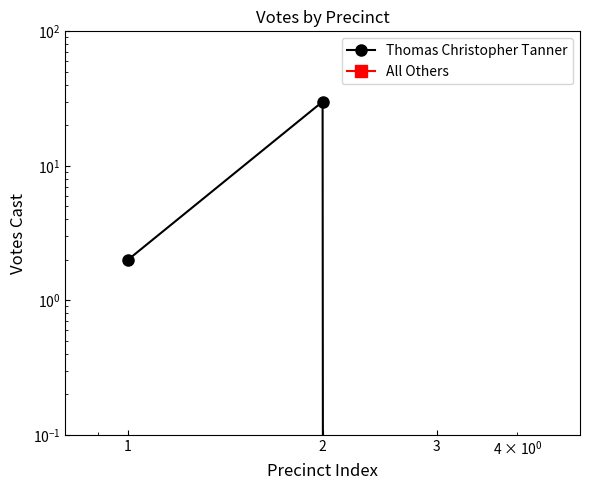

Which series has the largest total across all categories?

Thomas Christopher Tanner